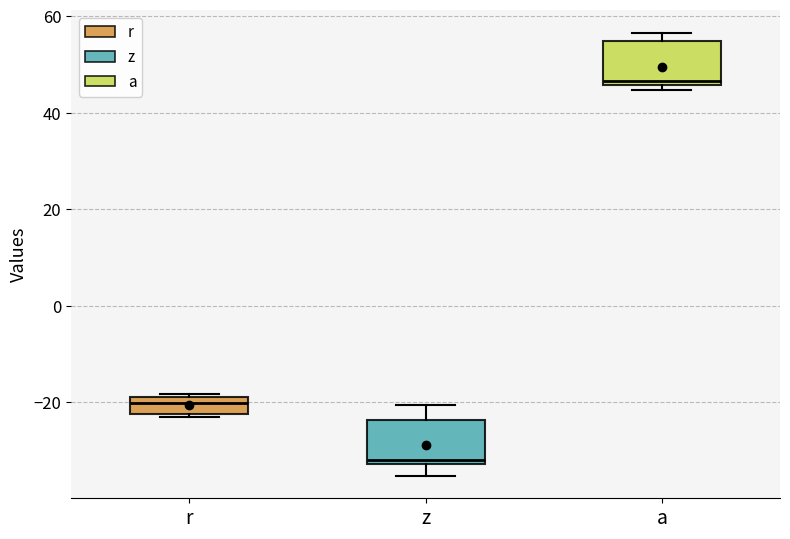

Which box's median line is the highest?

a